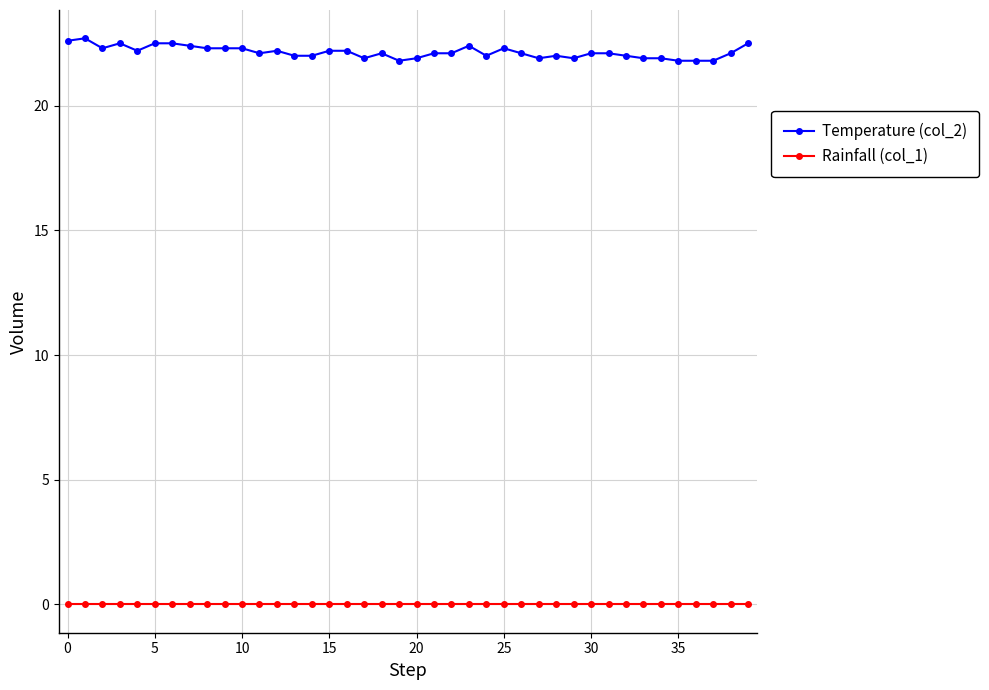

List the series in order of their overall mean, highest first.

Temperature (col_2), Rainfall (col_1)